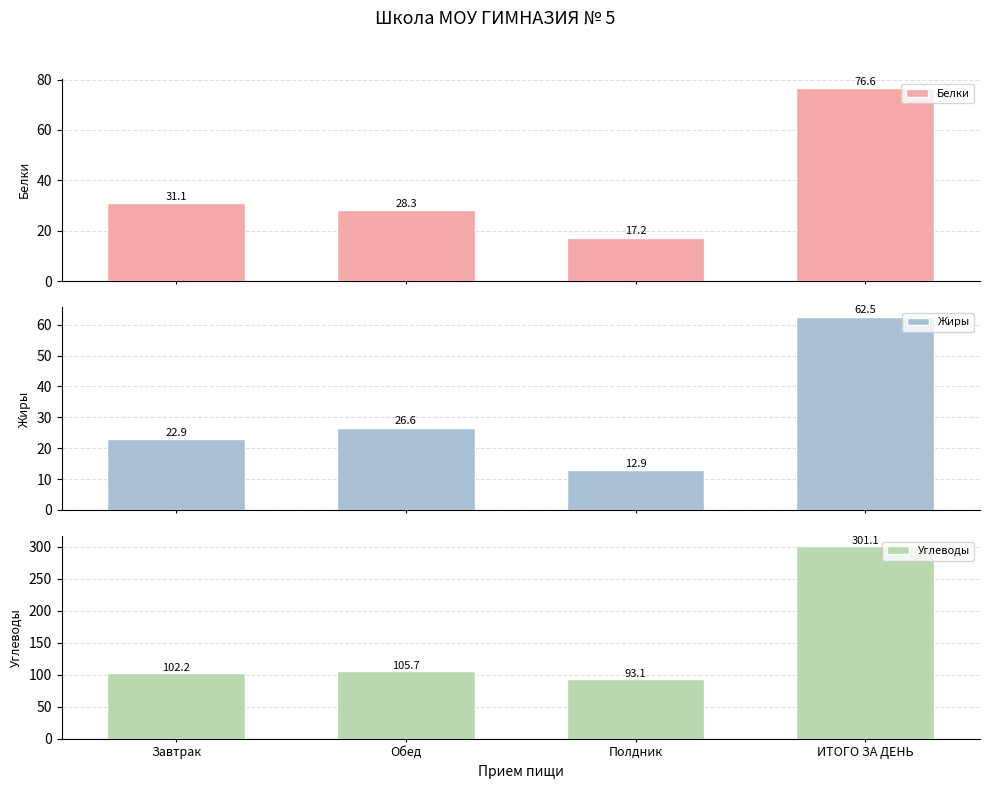

Does the chart contain stacked bars?

No